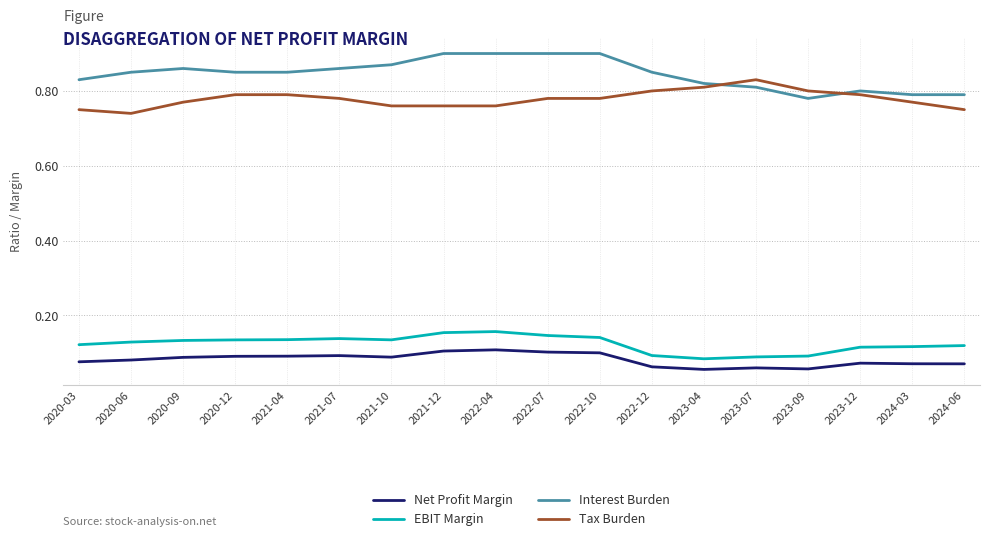

What position from the right is 2022-12?

7